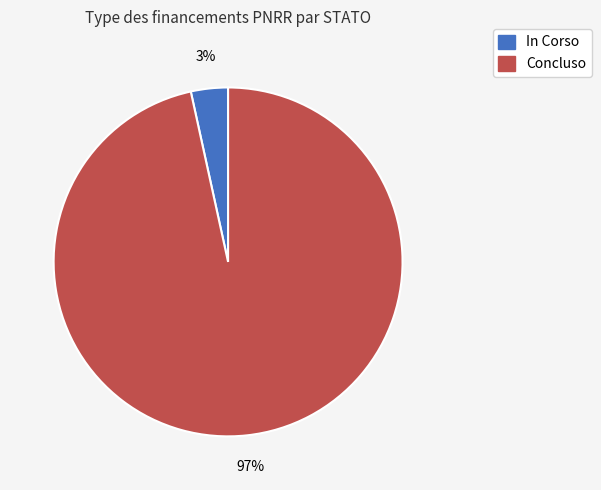

What is the smallest slice in the pie chart?

In Corso